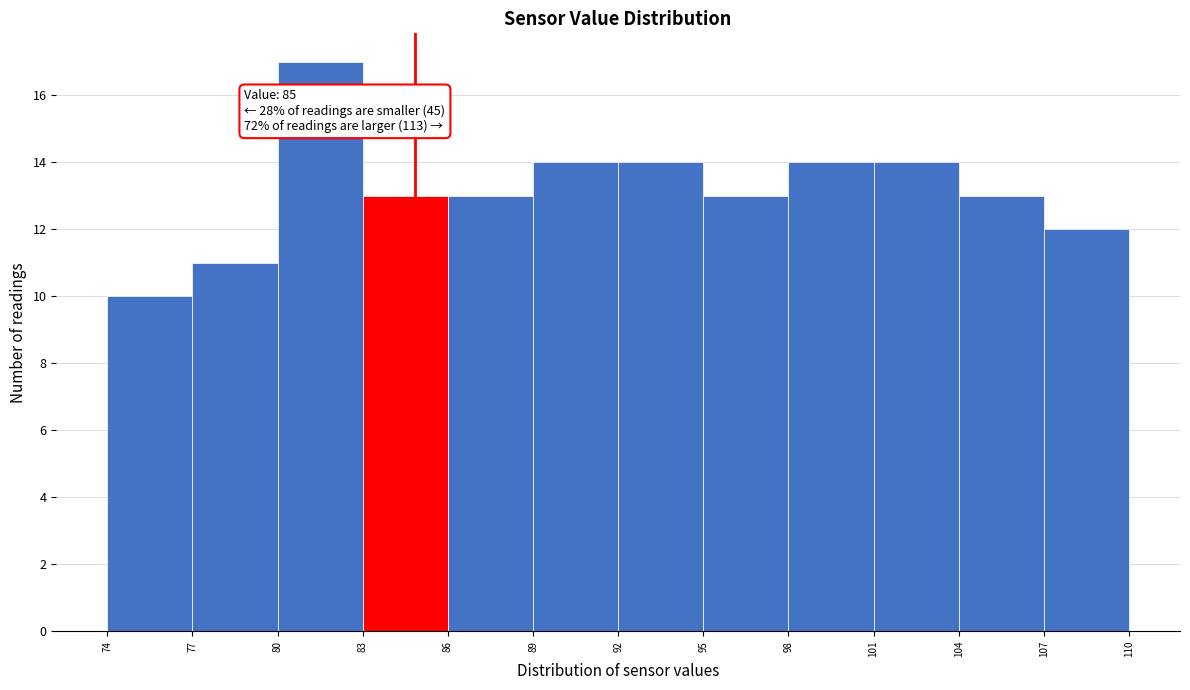

Over which range of the x-axis is the bar tallest?

80 to 83